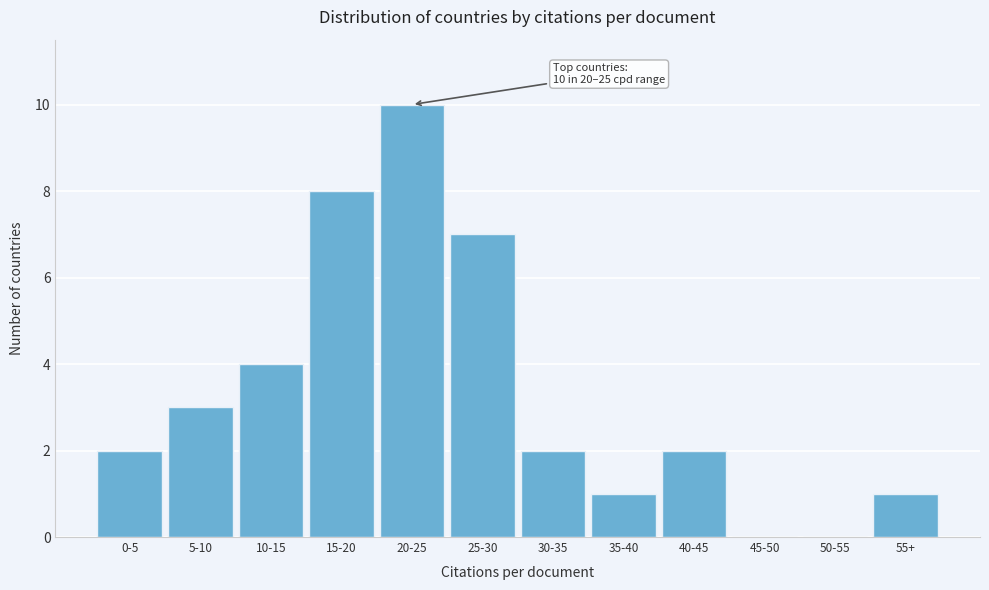

Reading left to right, extract all data points from this chart.

0-5=2	5-10=3	10-15=4	15-20=8	20-25=10	25-30=7	30-35=2	35-40=1	40-45=2	45-50=0	50-55=0	55+=1